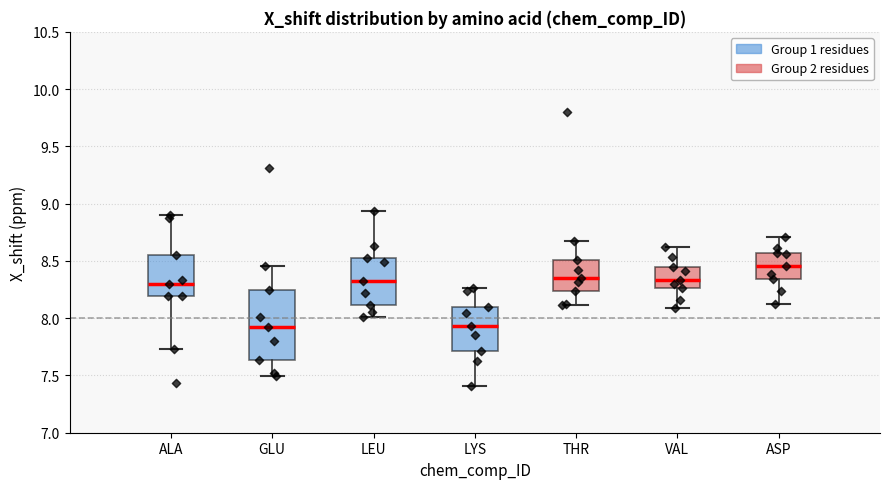

Where does the upper whisker of the box for VAL end on the y-axis? The values are not printed on the chart, so give them approximately, as read against the axis.

8.60